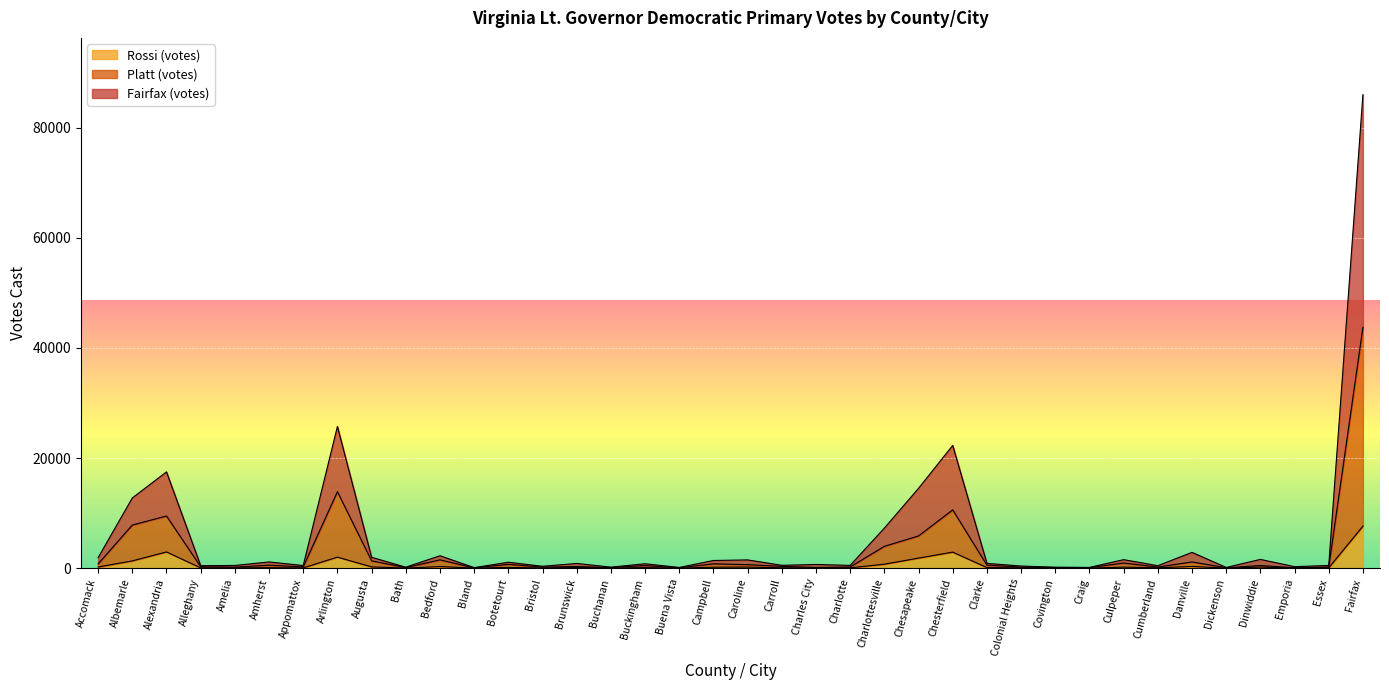

What is the lowest value of the Rossi (votes) series?

16